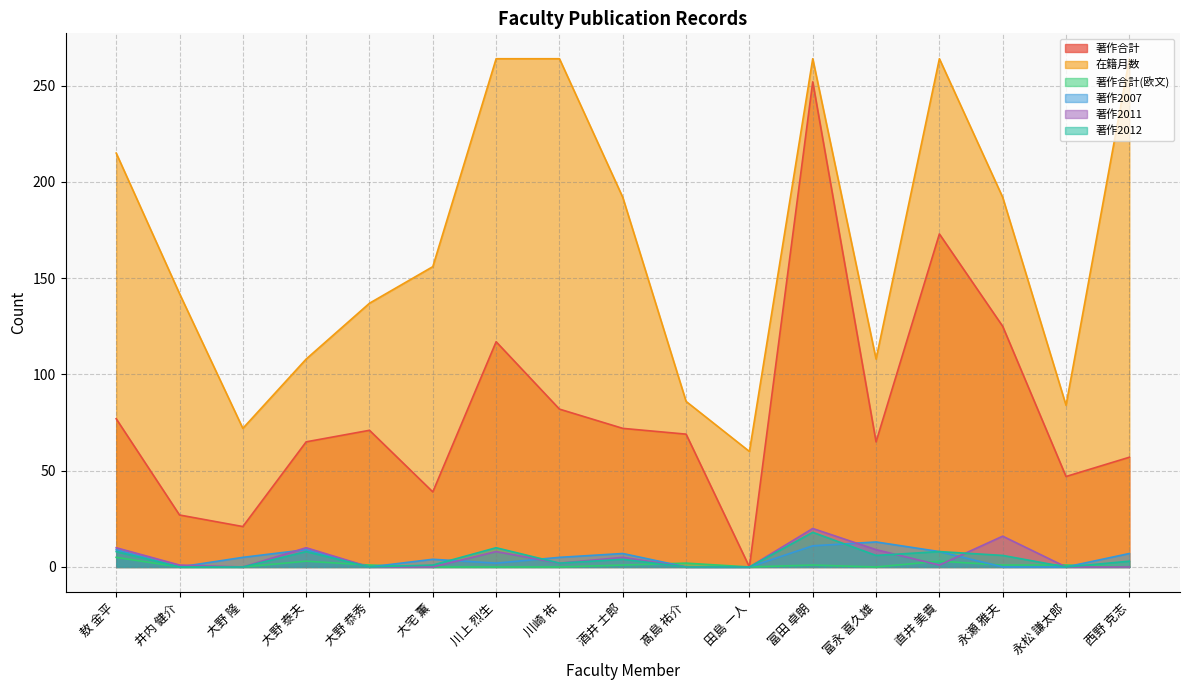

What is the highest value of the 在籍月数 series?

264